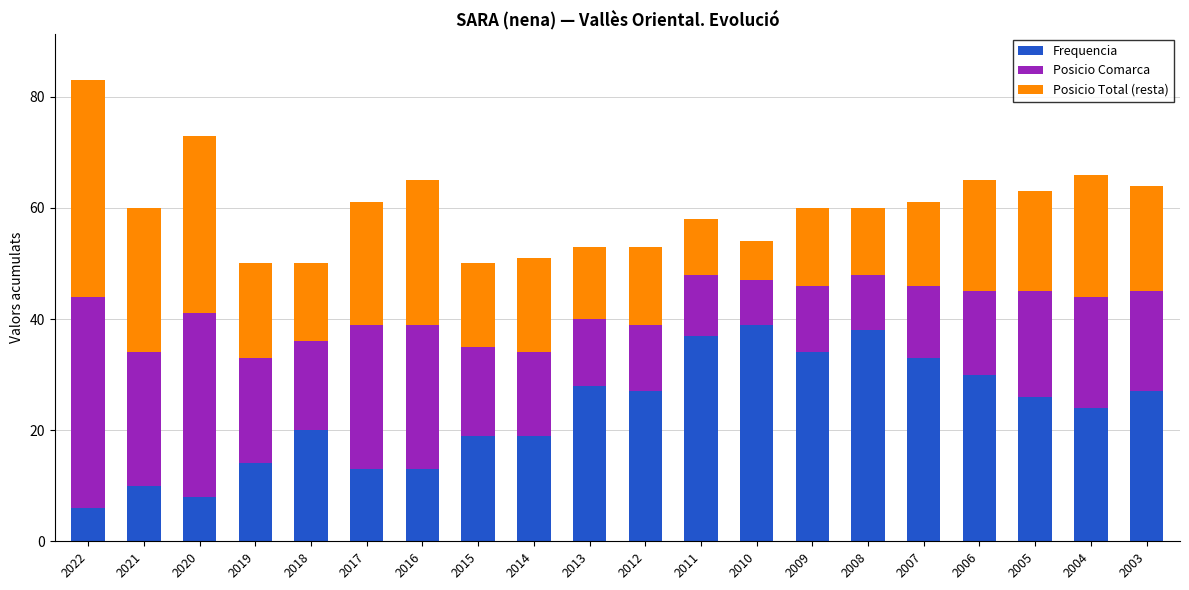

True or false: Frequencia has a value of 26 at 2005.

True